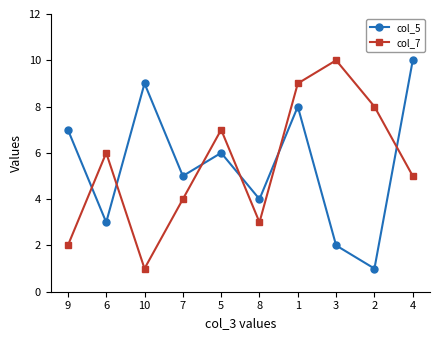

What is the greatest value displayed?

10